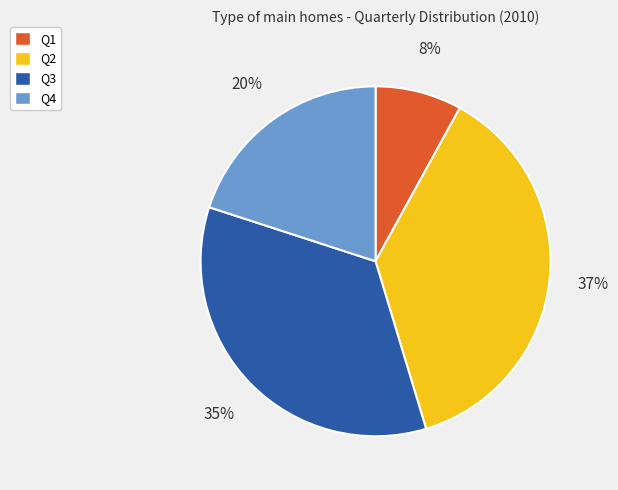

To the nearest percent, what is the difference between the largest and smallest slice percentages?

29%